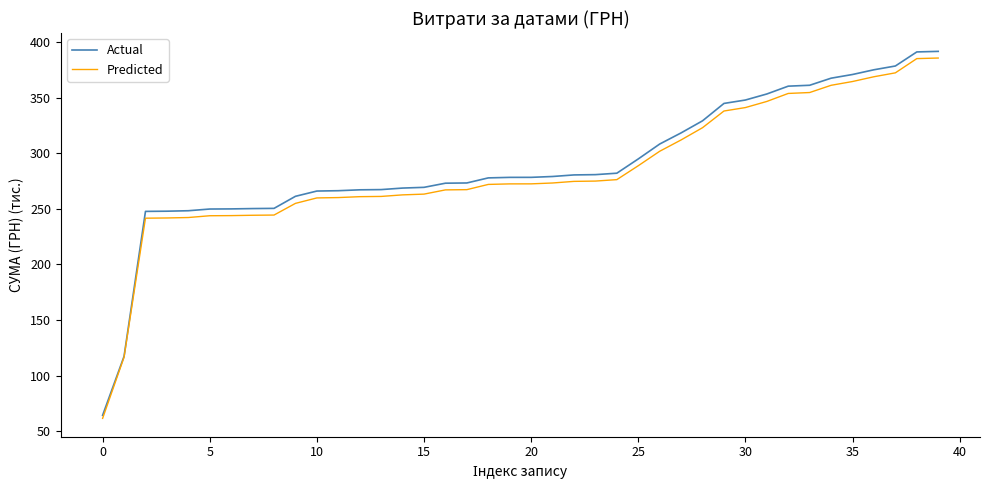

Which series has the largest range (max minus min)?

Actual